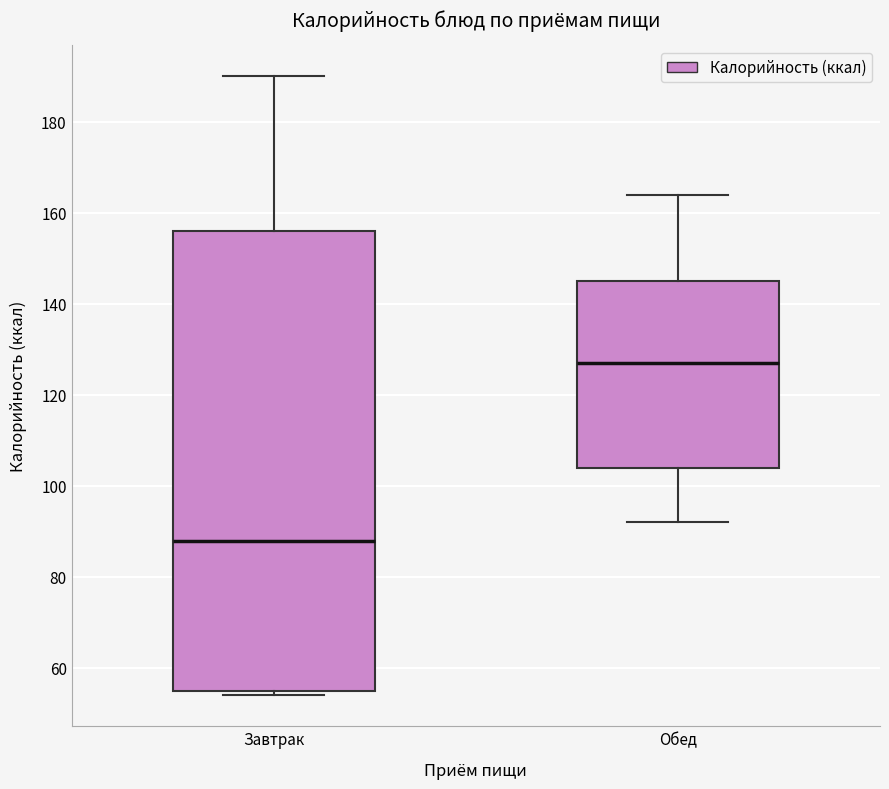

Which box is the tallest, from its lower edge to its upper edge?

Завтрак